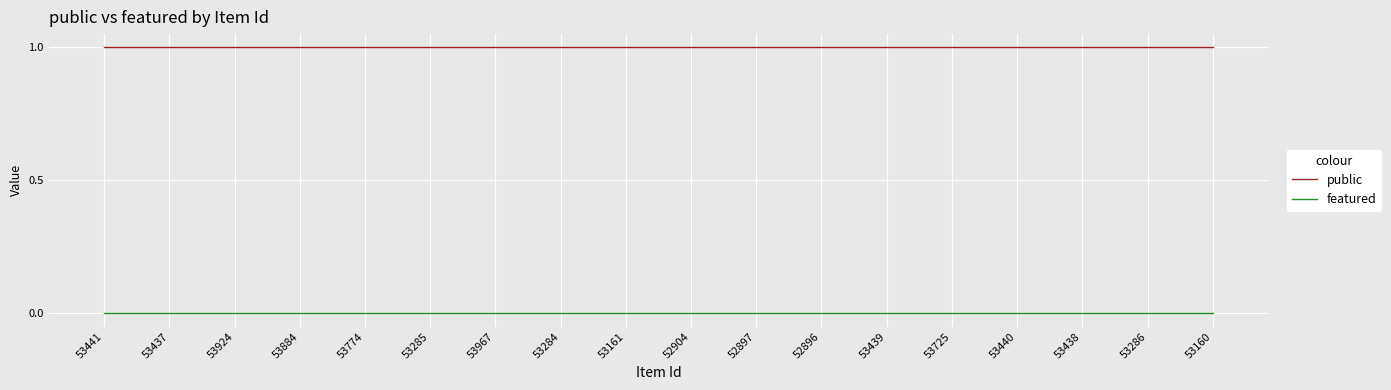

True or false: featured and public intersect in this chart.

False